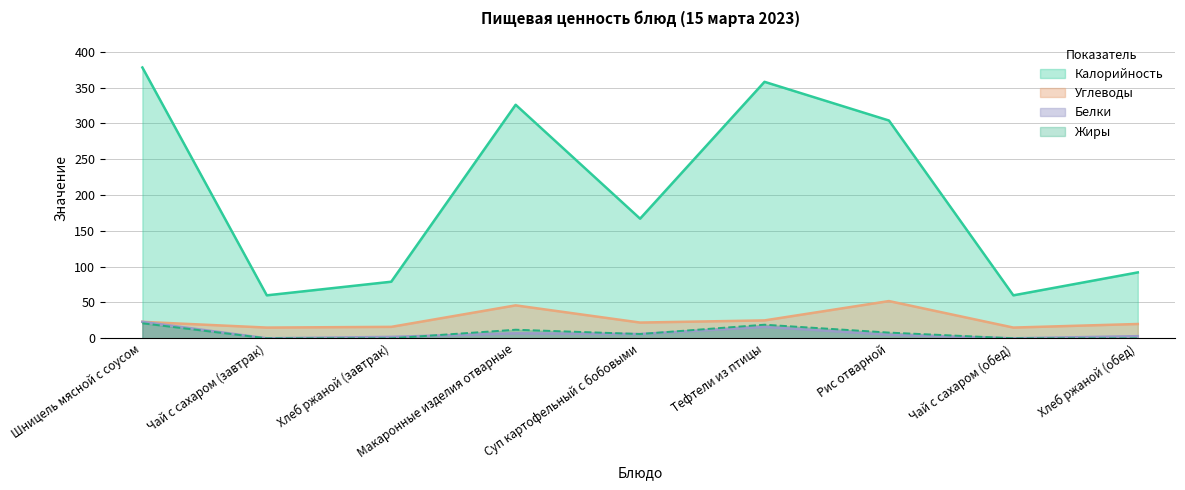

True or false: Жиры and Углеводы intersect in this chart.

False